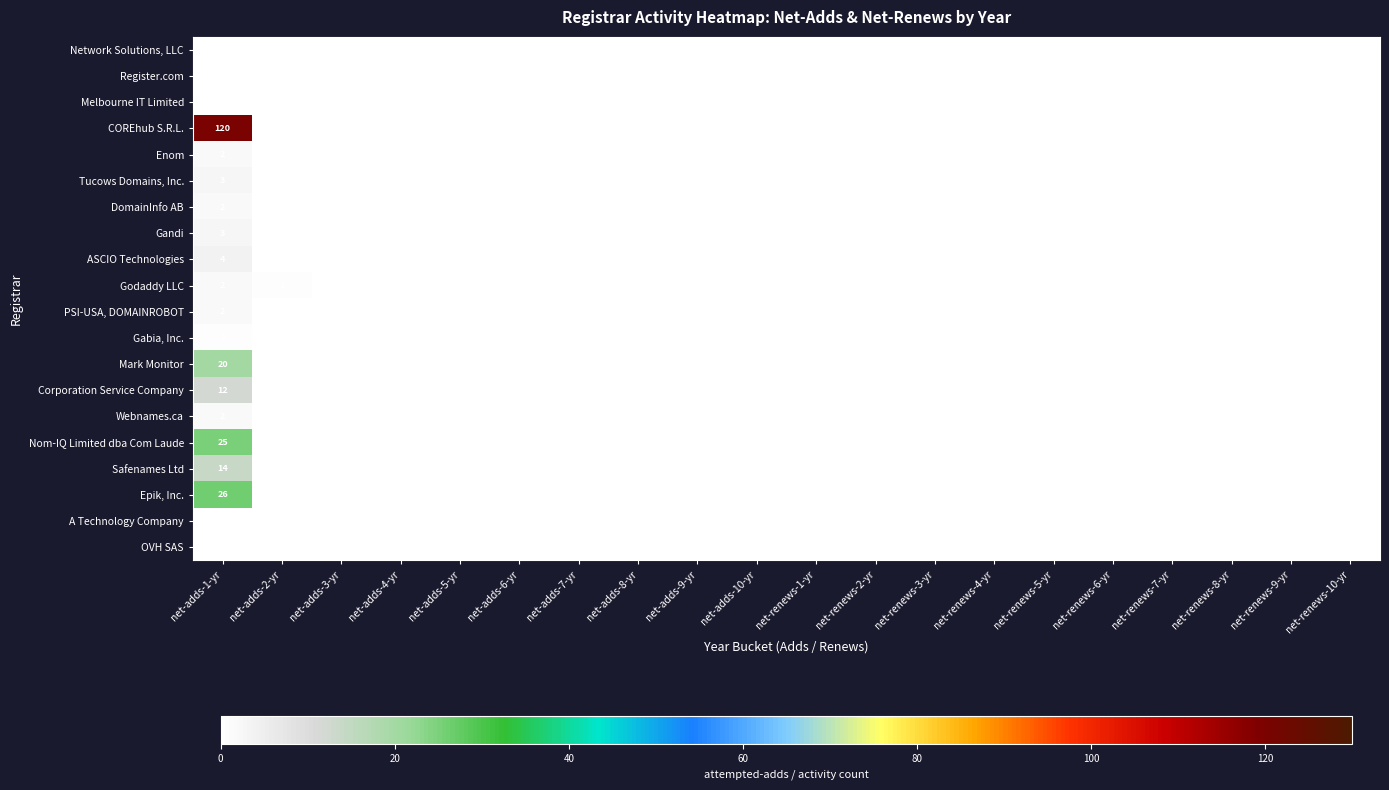

Rank the series at net-renews-9-yr from lowest to highest value.

Network Solutions, LLC, Register.com, Melbourne IT Limited, COREhub S.R.L., Enom, Tucows Domains, Inc., DomainInfo AB, Gandi, ASCIO Technologies, Godaddy LLC, PSI-USA, DOMAINROBOT, Gabia, Inc., Mark Monitor, Corporation Service Company, Webnames.ca, Nom-IQ Limited dba Com Laude, Safenames Ltd, Epik, Inc., A Technology Company, OVH SAS